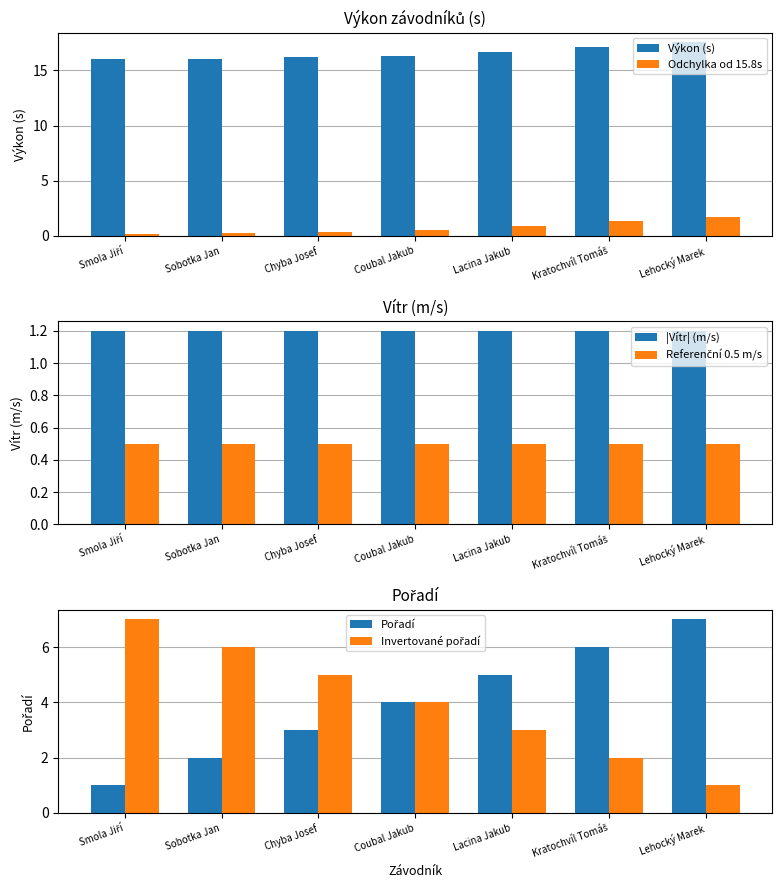

Which label corresponds to the largest value in the chart?

Lehocký Marek